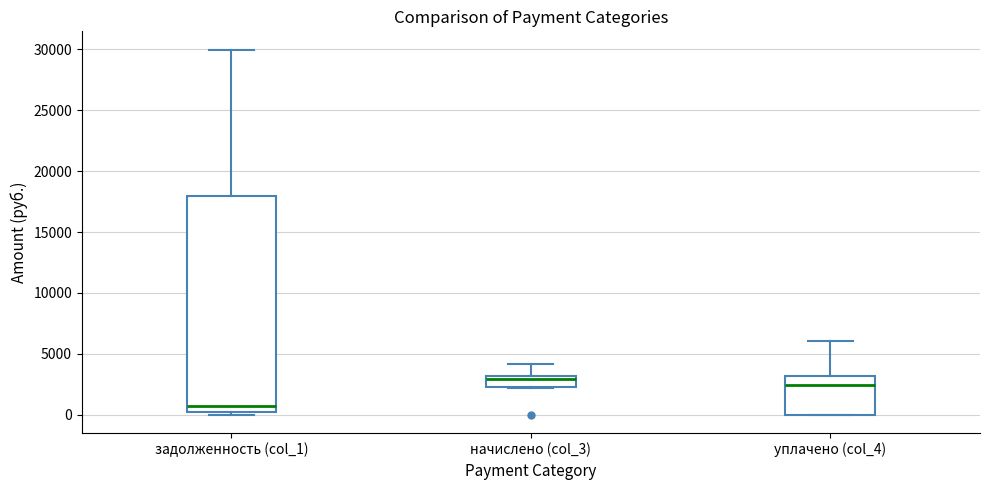

Reading left to right, read every box against the y-axis: the position of its median line, the range the box covers, and the ends of its whiskers. The values are not printed on the chart, so give them approximately, as read against the axis.

задолженность (col_1): median 500, box 0 to 18000, whiskers 0 (just below the box's lower edge) to 30000
начислено (col_3): median 3000 (just below the box's upper edge), box 2500 to 3000, whiskers 2000 to 4000
уплачено (col_4): median 2500, box 0 to 3000, whiskers 0 to 6000